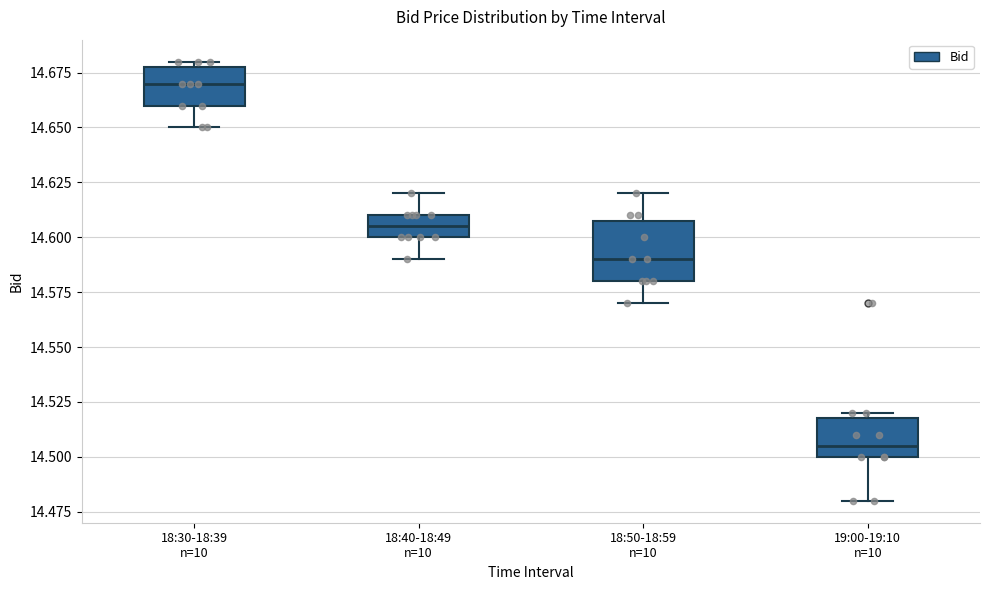

Where does the median line of the box for 19:00-19:10 n=10 sit on the y-axis? The values are not printed on the chart, so give them approximately, as read against the axis.

14.505